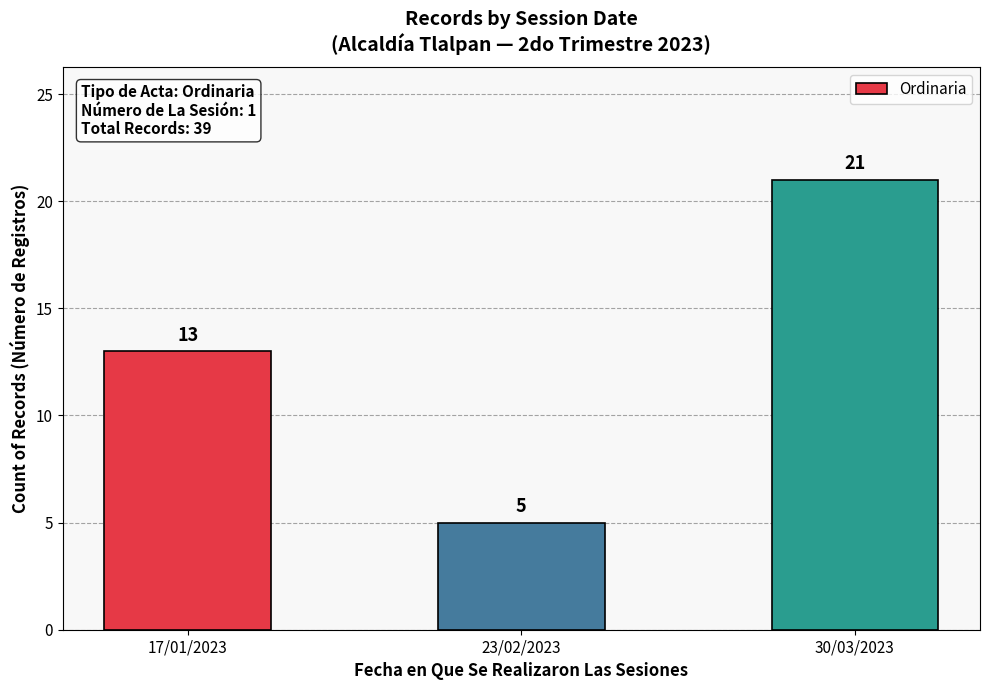

The value at 17/01/2023 is 22. True or false?

False